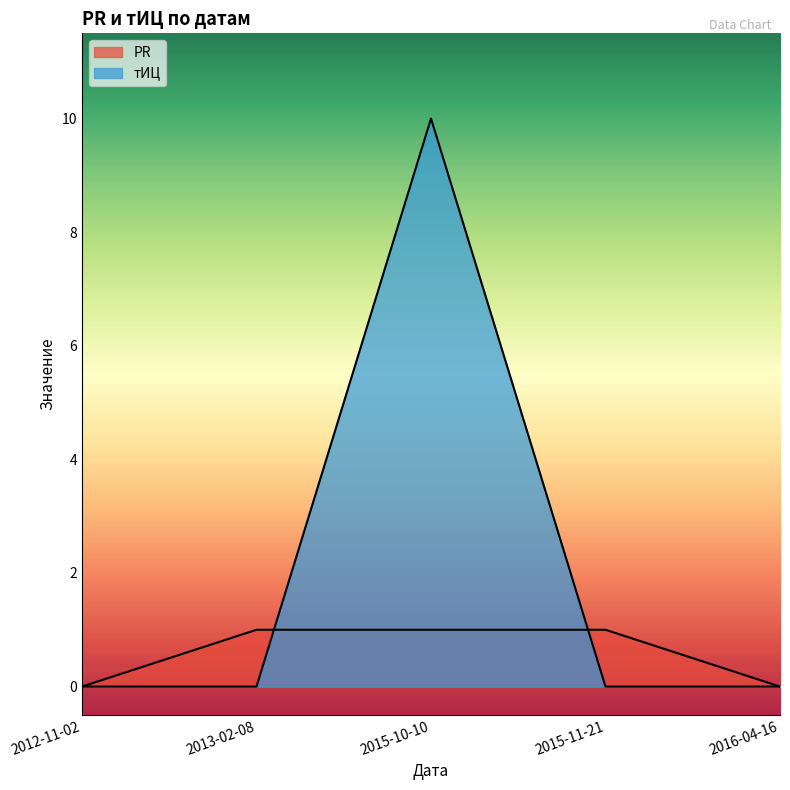

How many lines are shown in the chart?

2